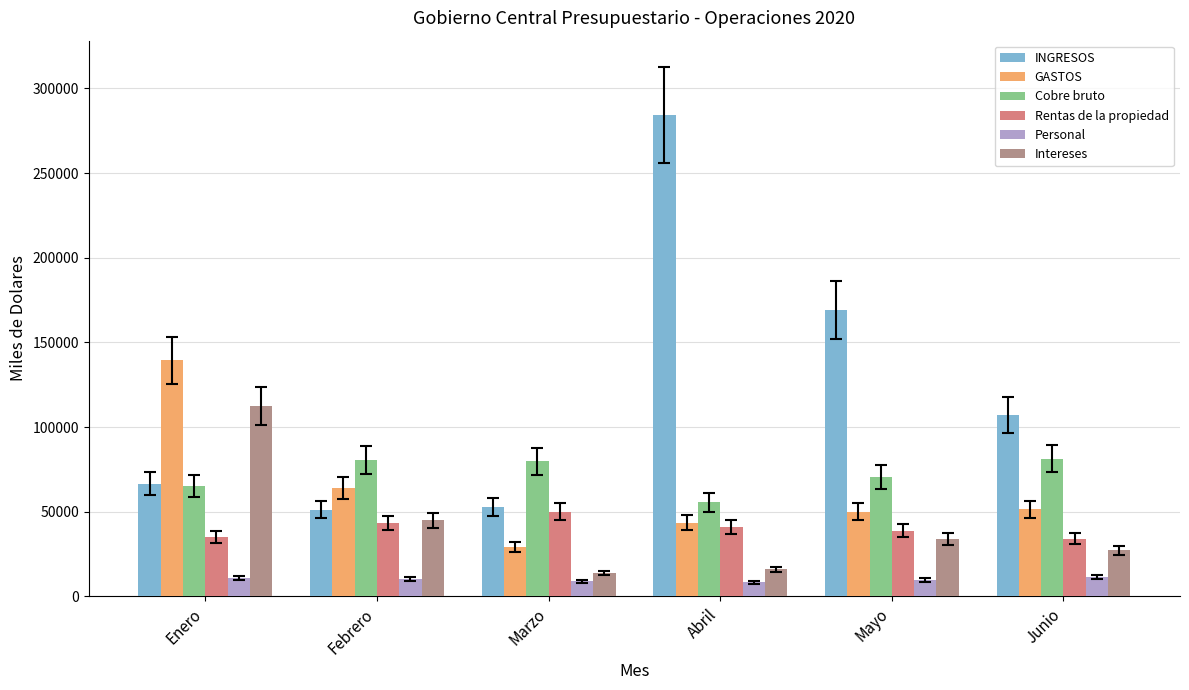

What position from the right is Junio?

1